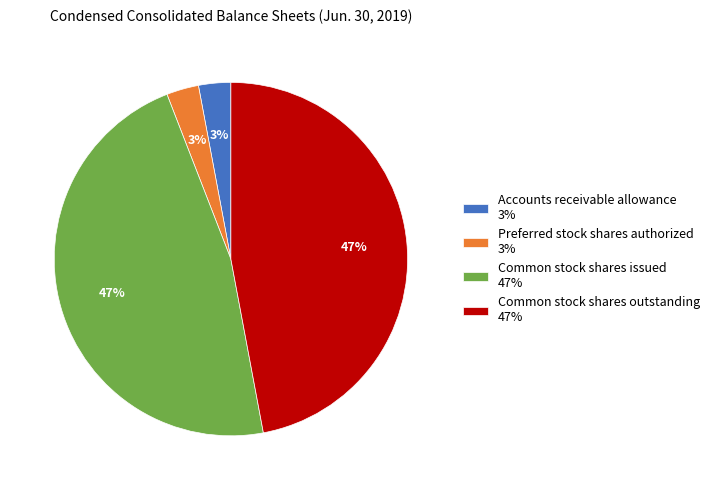

To the nearest percent, what percentage of the pie is Preferred stock shares authorized?

3%